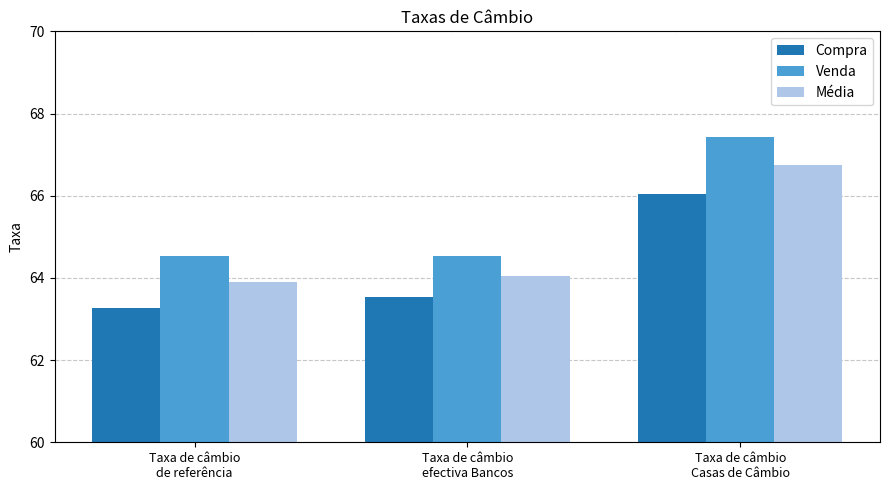

What are all the series names shown in the legend?

Compra, Venda, Média